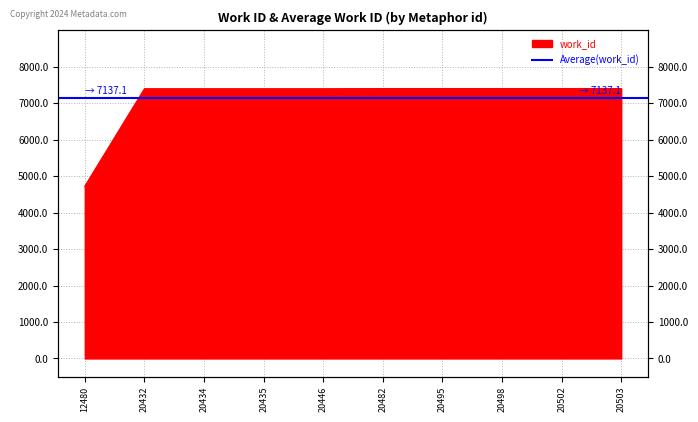

Reading right to left, transcribe all the data shown in this chart.

7407	7407	7407	7407	7407	7402	7402	7402	7402	4728